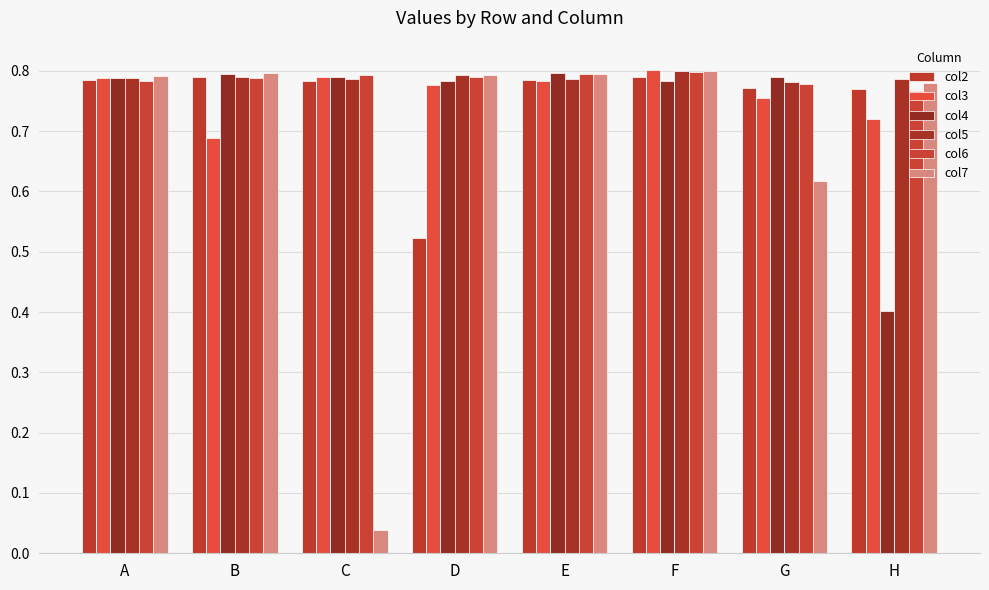

What is the sum of the col5 values at G and F?

1.6